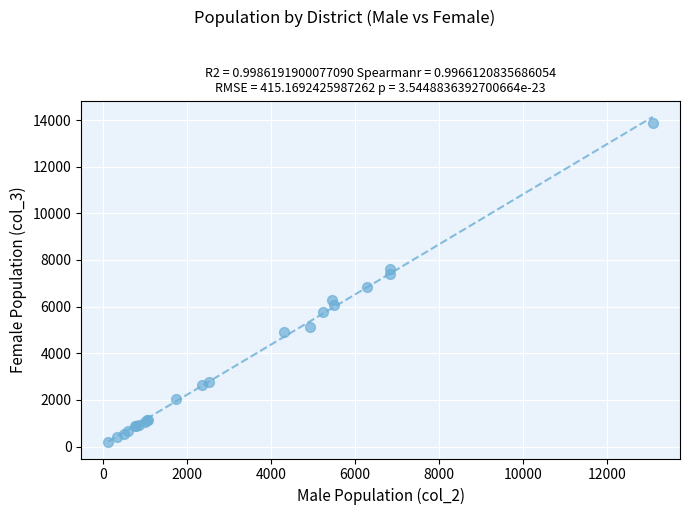

What Y value in the scatter plot is closest to 7028?

6848